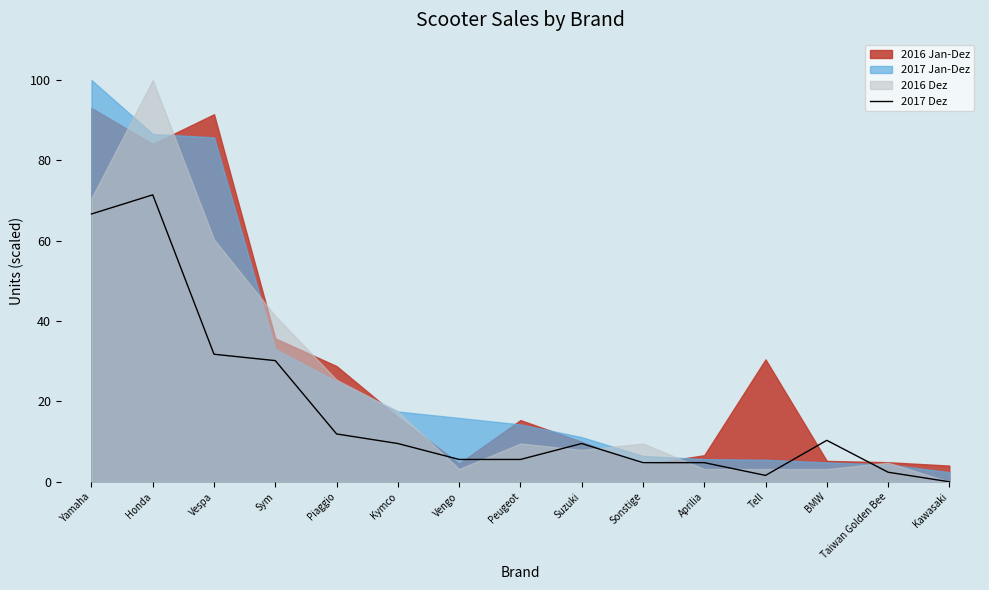

What is the difference between the values at Taiwan Golden Bee and Vengo?

3.2